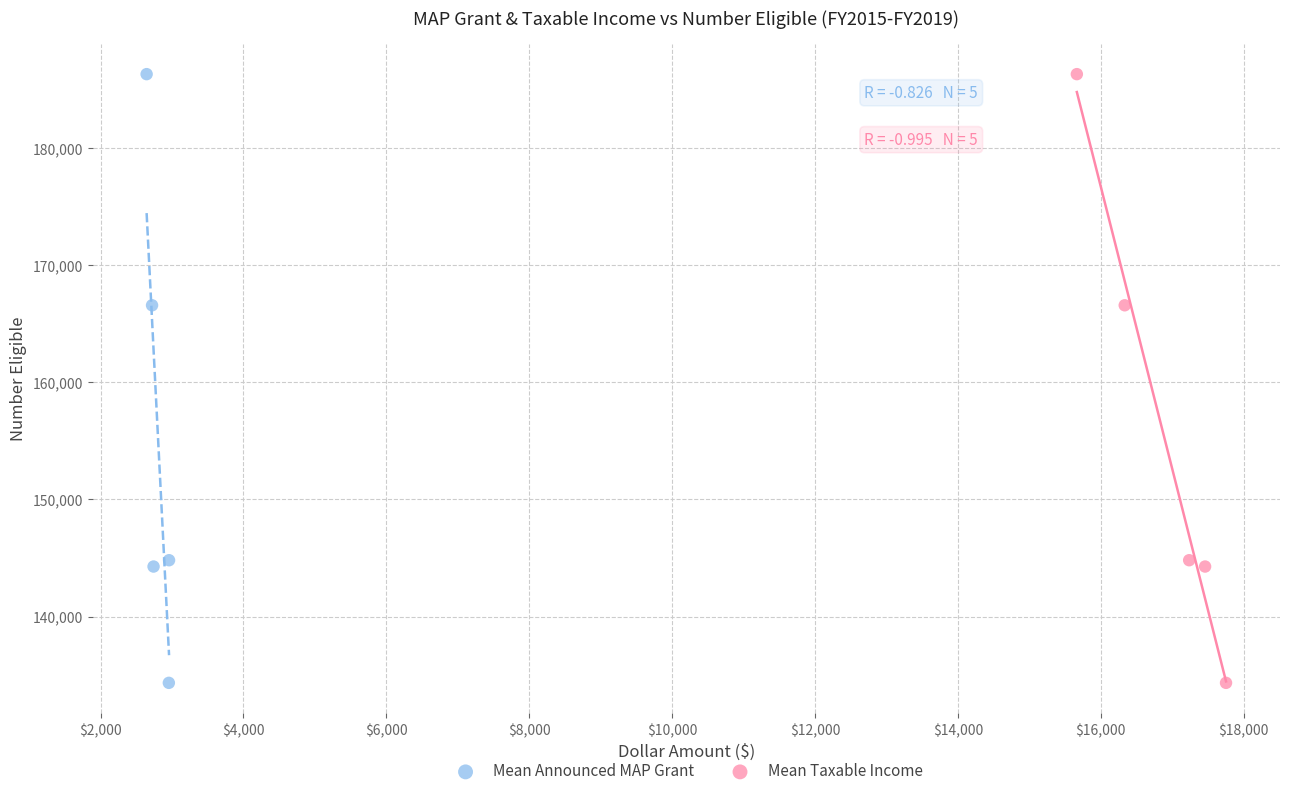

What are all the series names shown in the legend?

Mean Announced MAP Grant, Mean Taxable Income